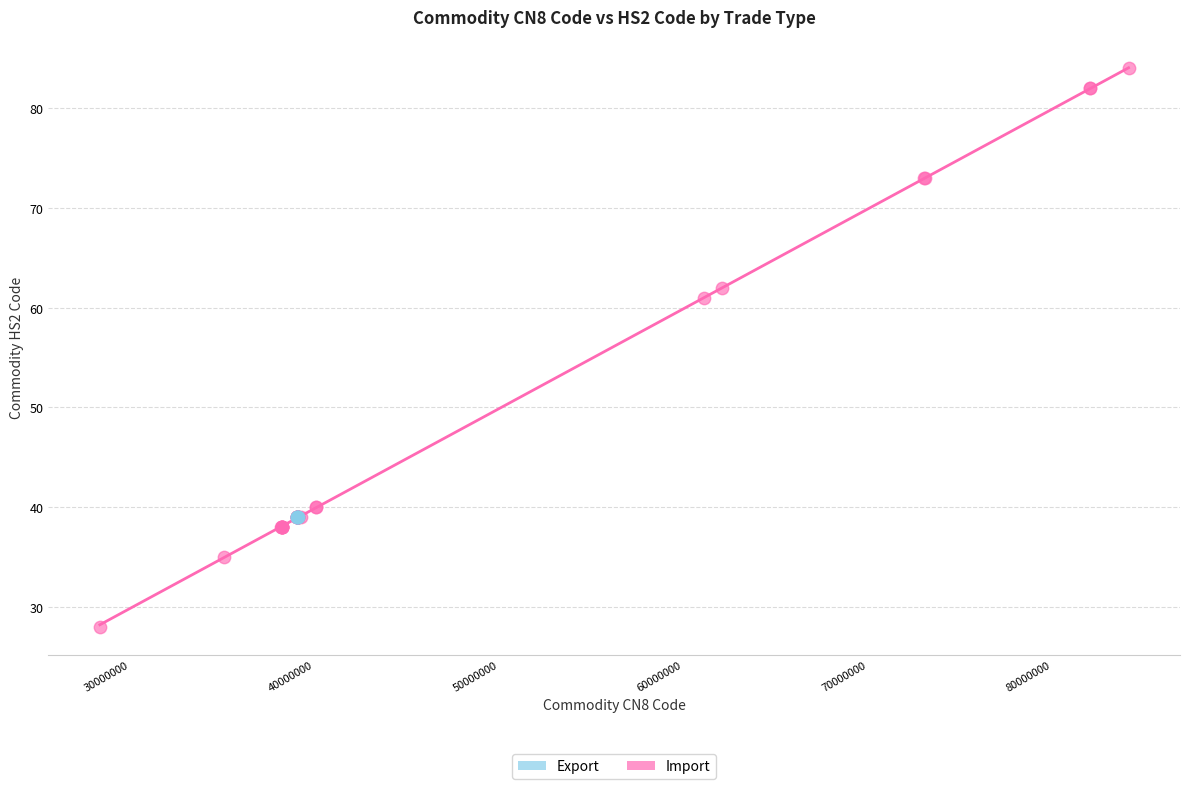

Which series contains the highest Y value?

Import